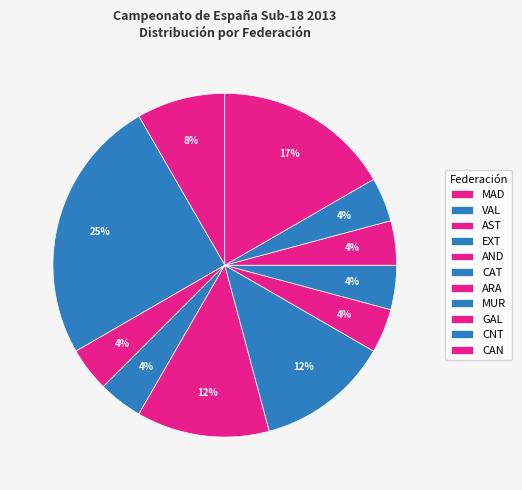

The EXT slice represents 12% of the pie. True or false?

False